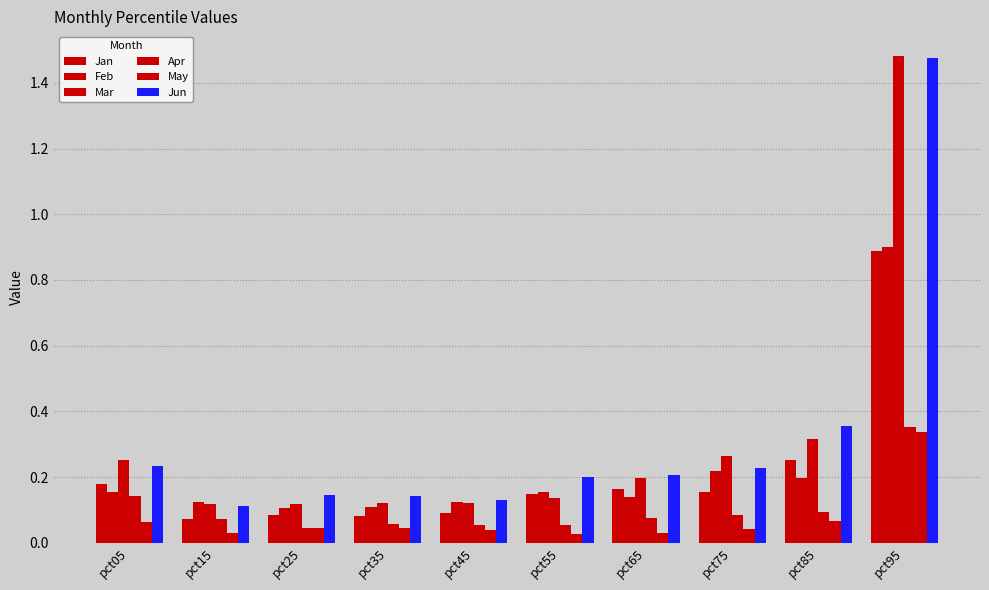

Between pct55 and pct65, which series saw the biggest shift?

Mar